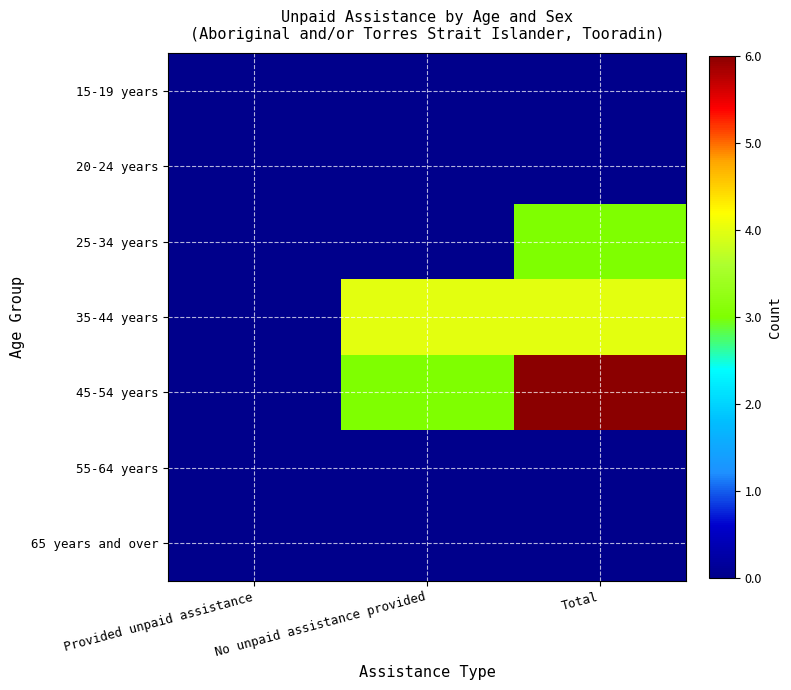

Reading left to right, list all the values displayed in this chart.

15-19 years: Provided unpaid assistance=0	No unpaid assistance provided=0	Total=0
20-24 years: Provided unpaid assistance=0	No unpaid assistance provided=0	Total=0
25-34 years: Provided unpaid assistance=0	No unpaid assistance provided=0	Total=3
35-44 years: Provided unpaid assistance=0	No unpaid assistance provided=4	Total=4
45-54 years: Provided unpaid assistance=0	No unpaid assistance provided=3	Total=6
55-64 years: Provided unpaid assistance=0	No unpaid assistance provided=0	Total=0
65 years and over: Provided unpaid assistance=0	No unpaid assistance provided=0	Total=0